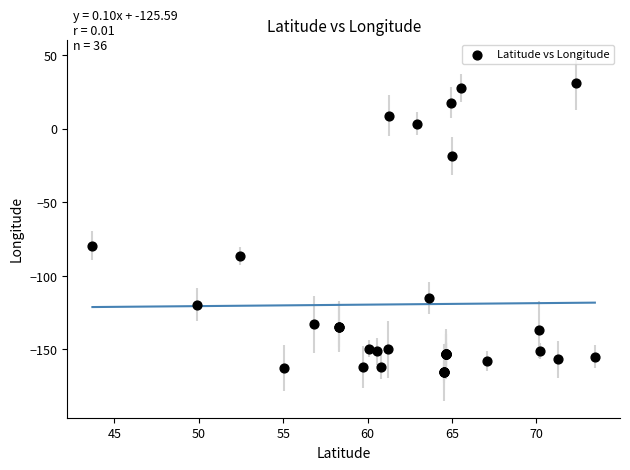

What Y value in the scatter plot is closest to -67?

-79.4